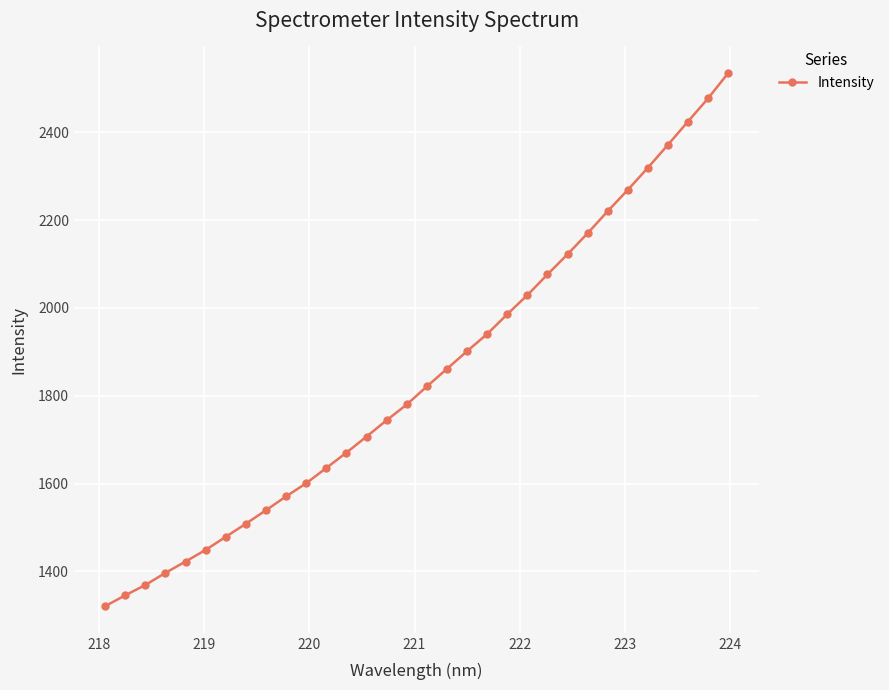

How many data points are above 1821?

16